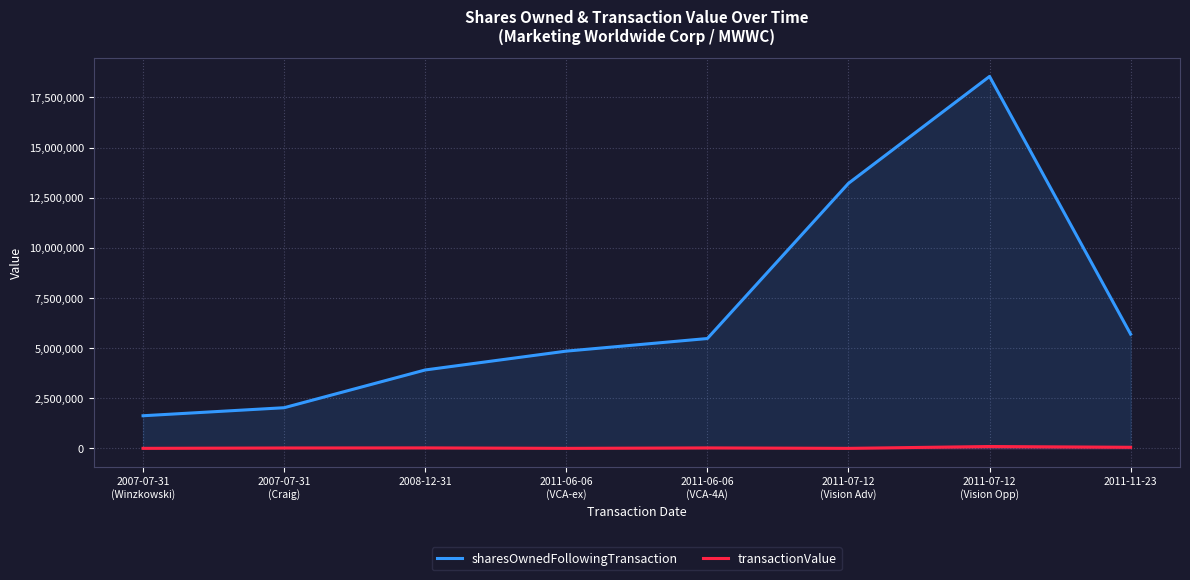

How many lines are shown in the chart?

2